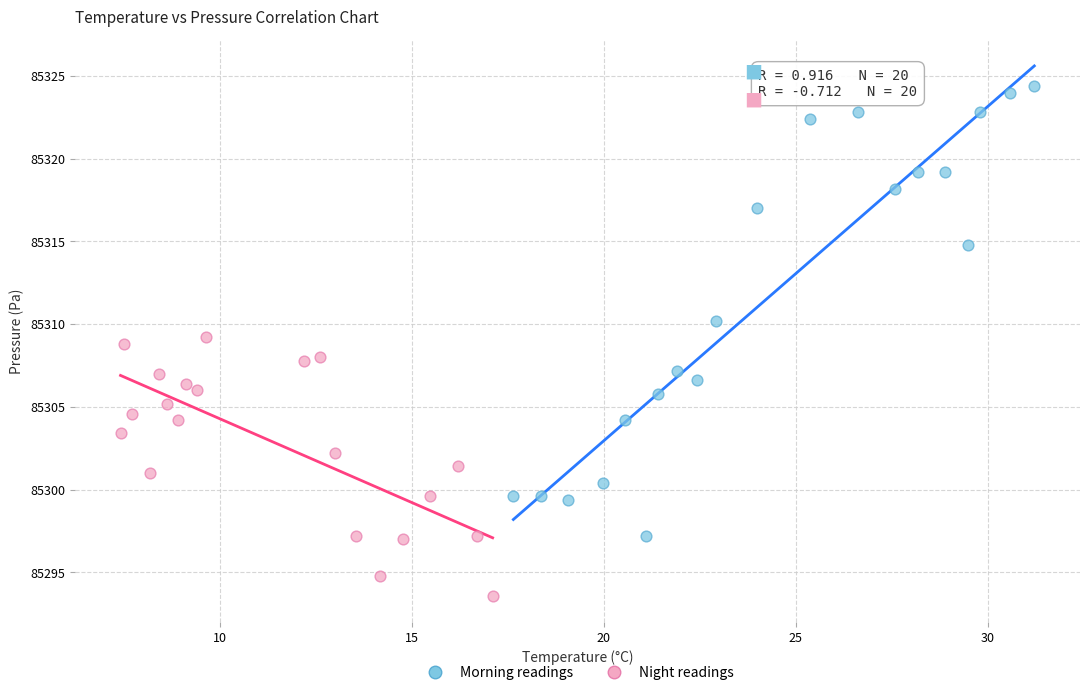

Which series contains the highest Y value?

Morning readings